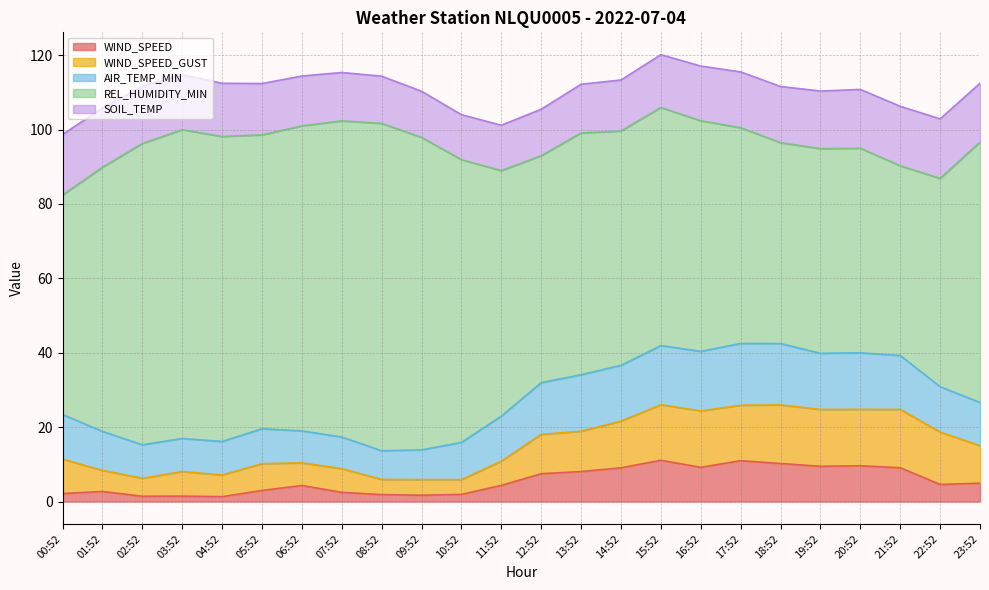

Which has a higher value, 17:52 or 09:52?

17:52